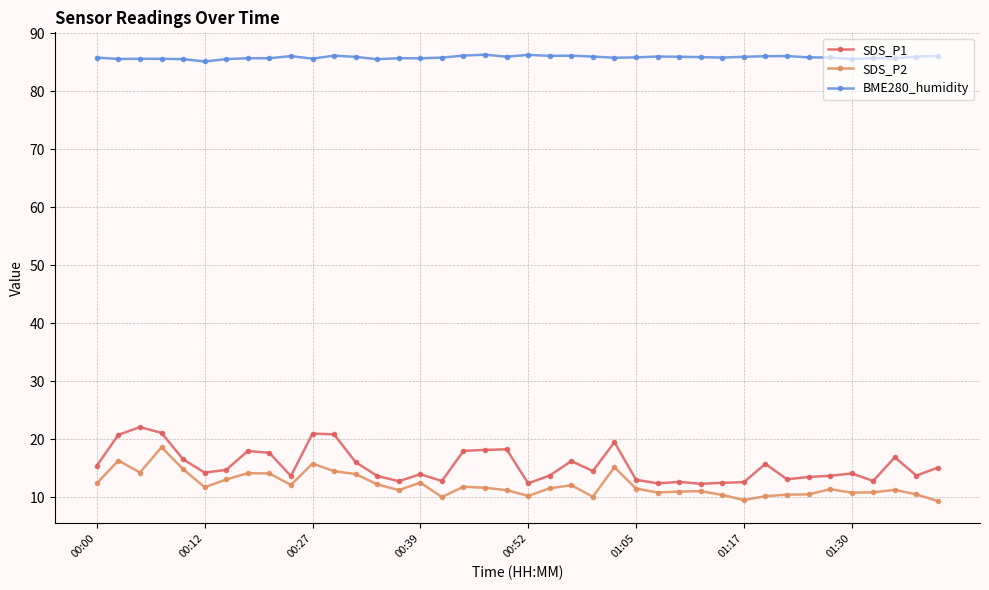

List the series in order of their peak value, highest first.

BME280_humidity, SDS_P1, SDS_P2